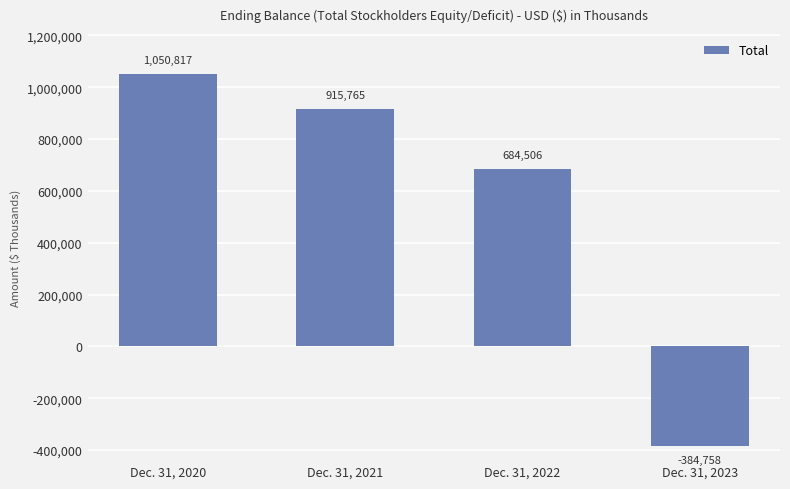

What is the approximate value at Dec. 31, 2021, to the nearest 100?

915800